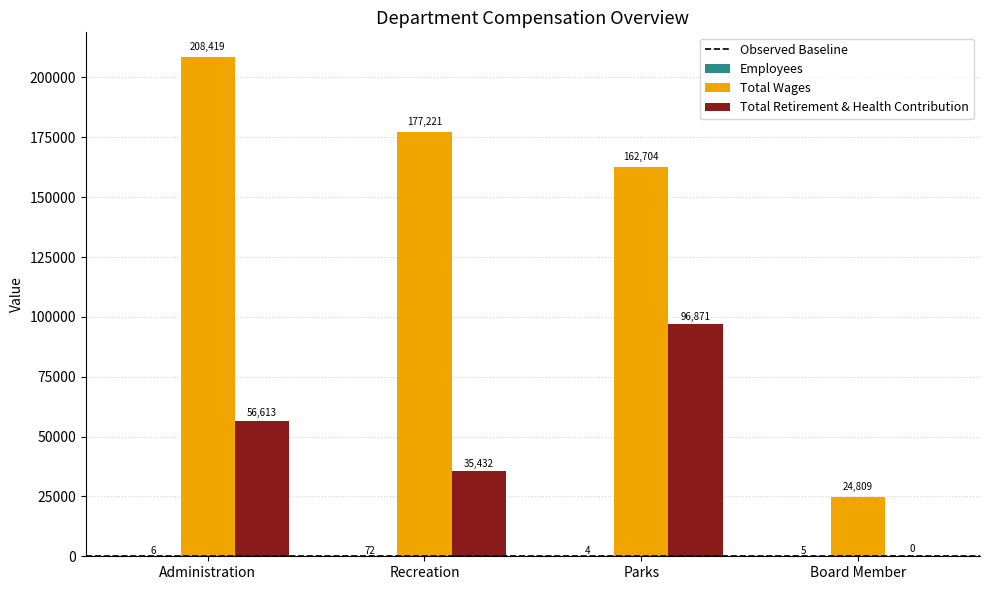

Which series has the largest total across all categories?

Total Wages